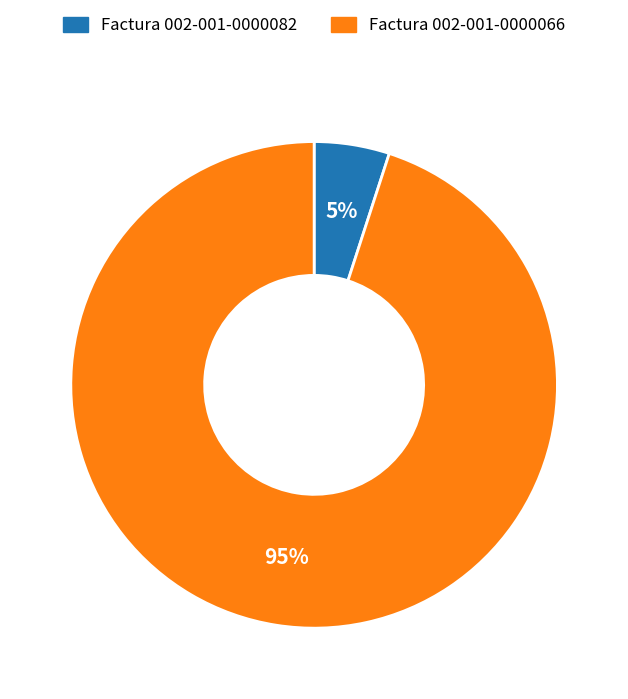

Do Factura 002-001-0000082 and Factura 002-001-0000066 together represent more than half of the pie?

Yes